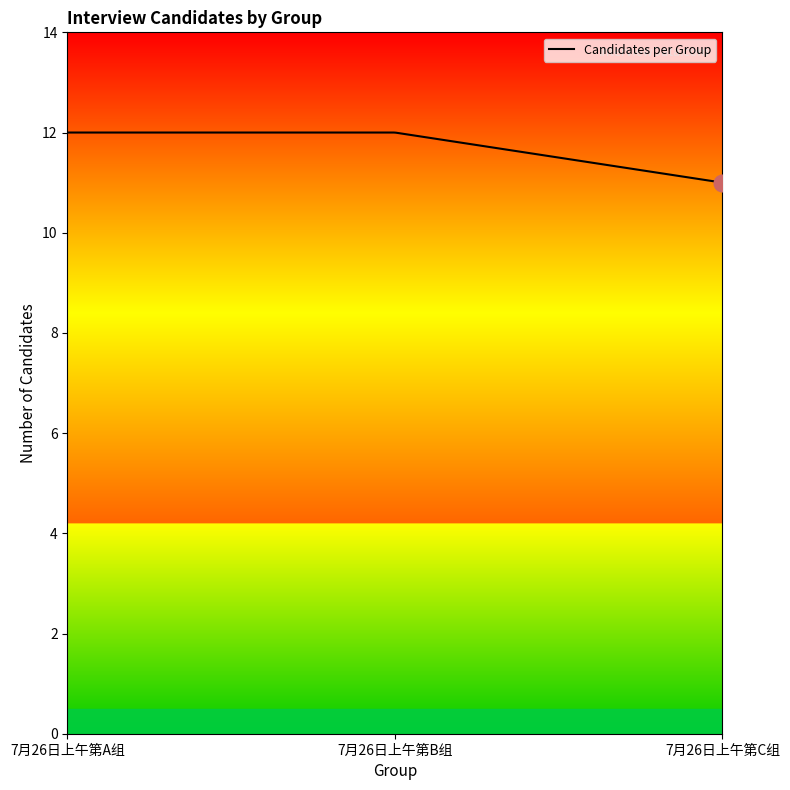

What is the maximum value shown in the chart?

12.0